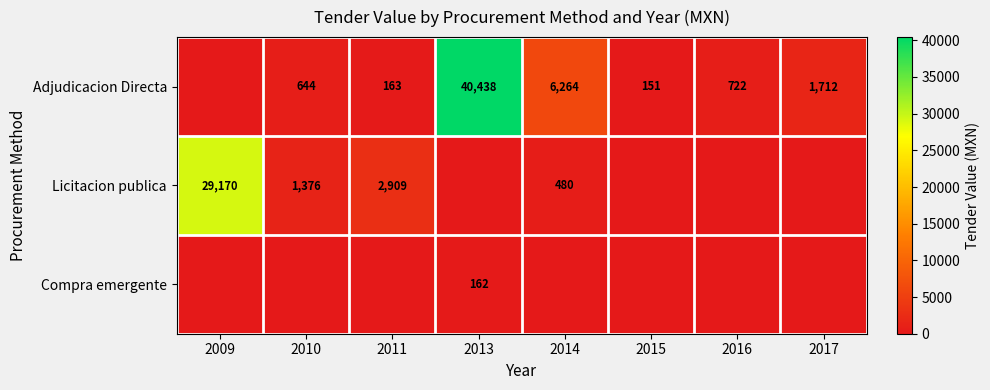

What is the spread (max minus min) of values at 2010?

1376.0